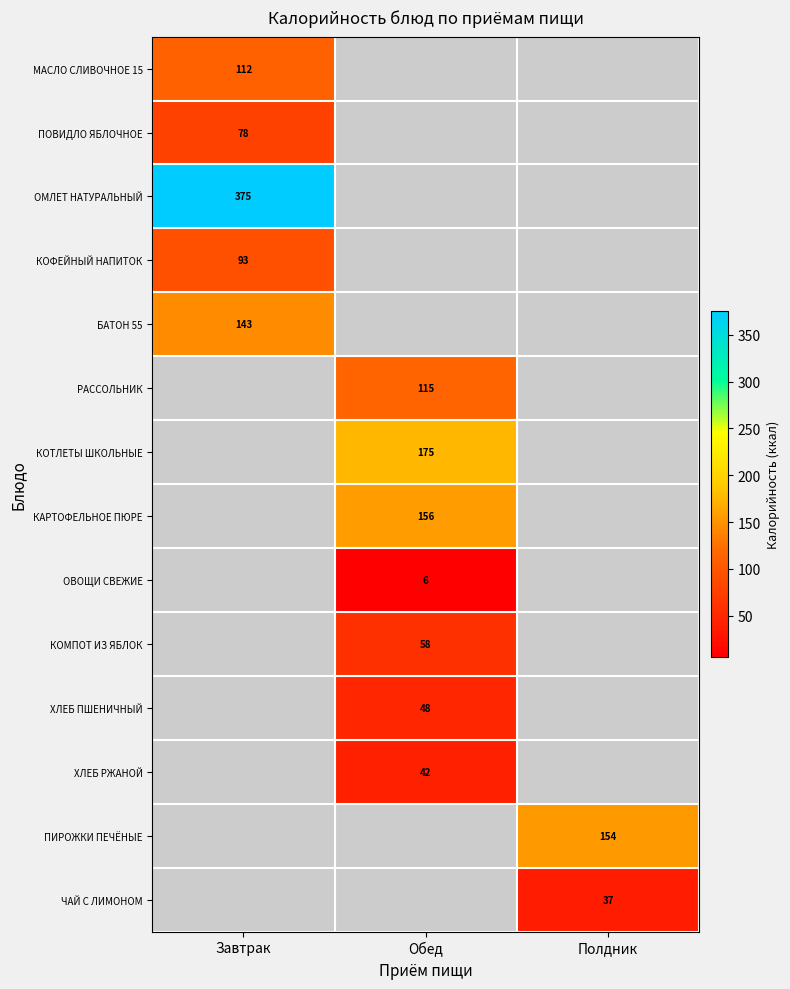

The РАССОЛЬНИК series shows 163 at Обед. True or false?

False